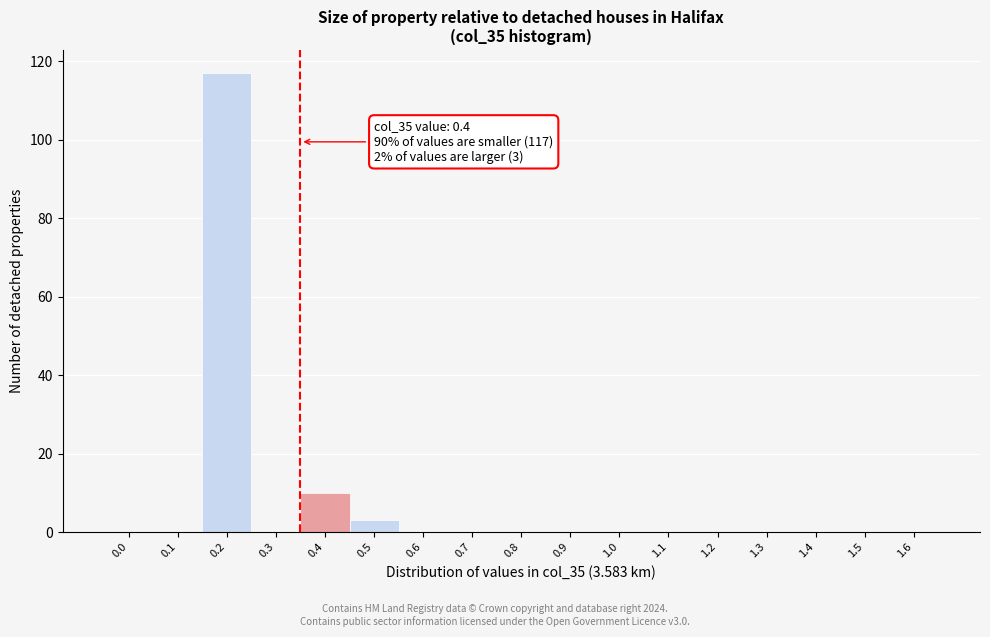

Reading left to right, list all the values displayed in this chart.

0.0=0	0.1=0	0.2=117	0.3=0	0.4=10	0.5=3	0.6=0	0.7=0	0.8=0	0.9=0	1.0=0	1.1=0	1.2=0	1.3=0	1.4=0	1.5=0	1.6=0